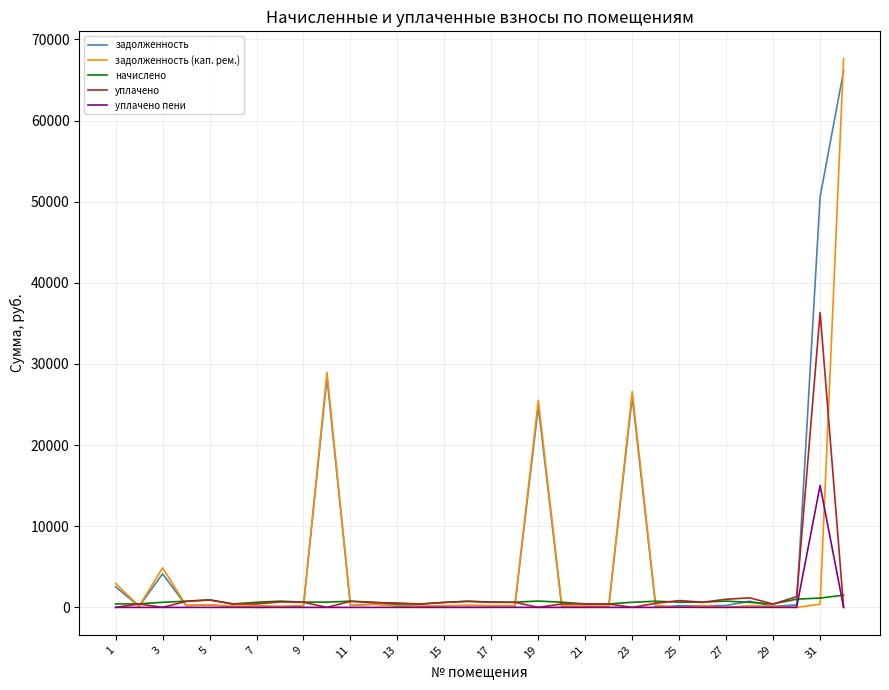

What is the highest value of the начислено series?

1501.8